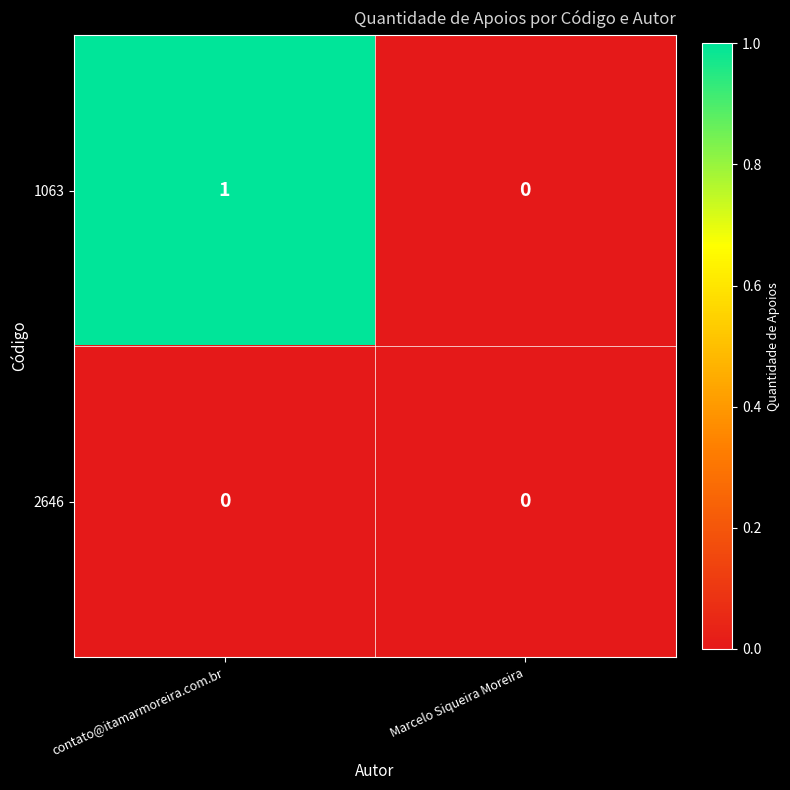

Reading right to left, list all the values displayed in this chart.

1063: 0	1
2646: 0	0